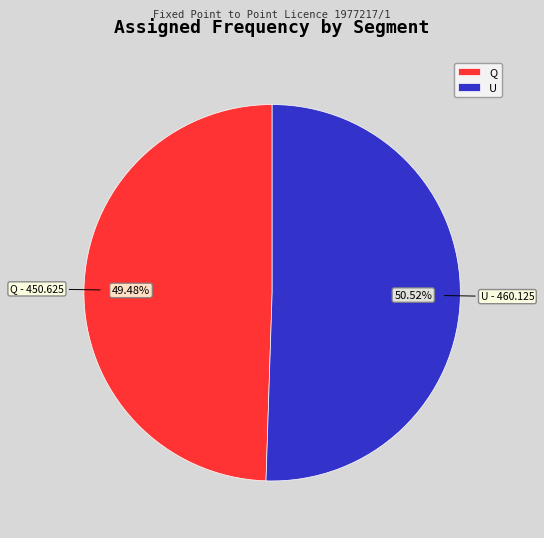

How much of the chart is everything except Q?

50.5%